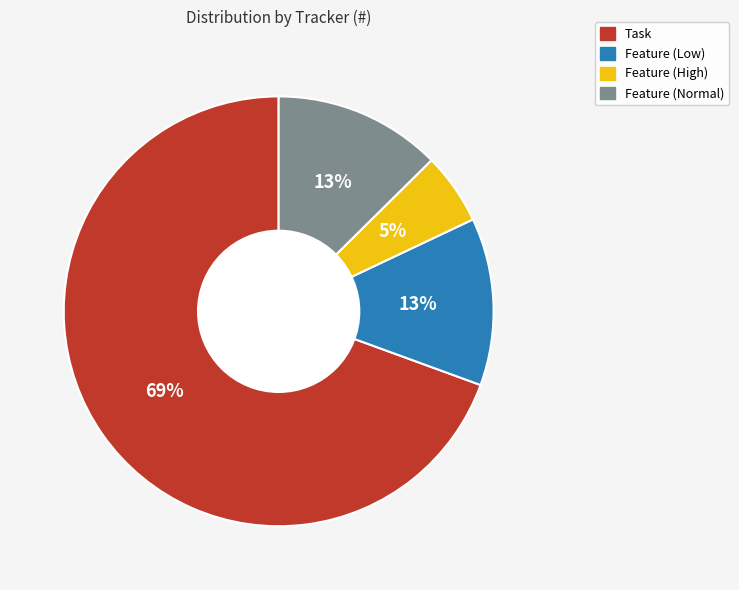

Is the sum of Feature (Low) and Task greater than half?

Yes